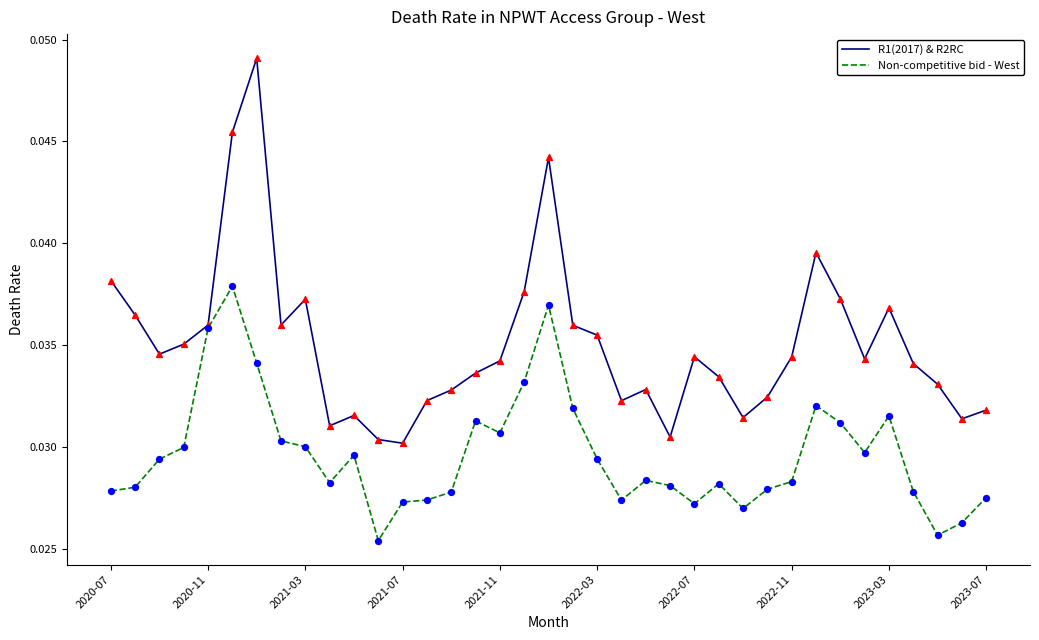

Which series has the largest total across all categories?

R1(2017) & R2RC